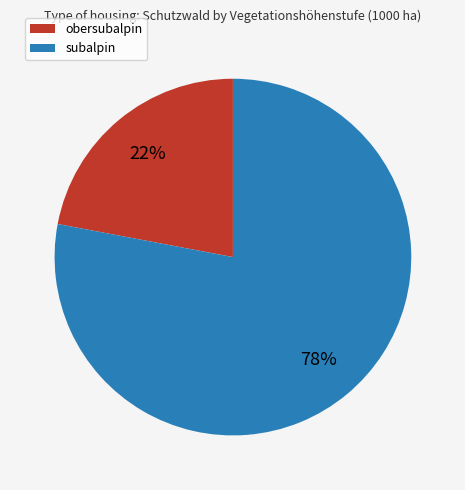

Approximately how many times larger is the value at obersubalpin compared to subalpin?

0.3